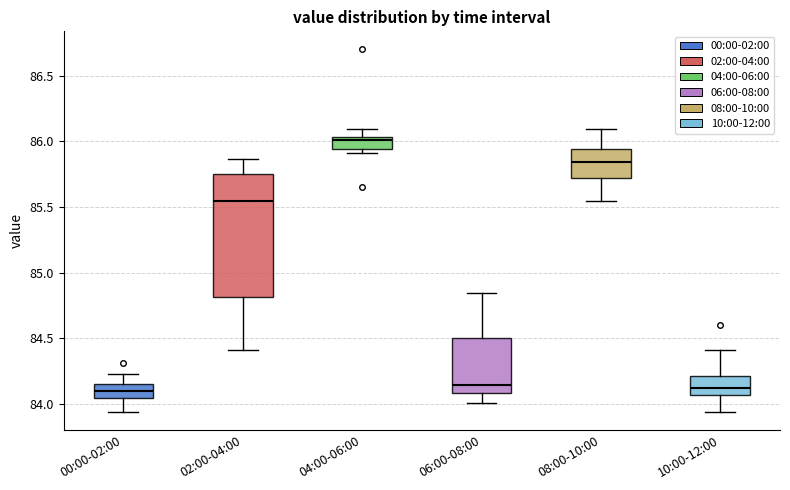

Reading left to right, read every box against the y-axis: the position of its median line, the range the box covers, and the ends of its whiskers. The values are not printed on the chart, so give them approximately, as read against the axis.

00:00-02:00: median 84.10, box 84.05 to 84.15, whiskers 83.95 to 84.25
02:00-04:00: median 85.55, box 84.80 to 85.75, whiskers 84.40 to 85.85
04:00-06:00: median 86.00, box 85.95 to 86.05, whiskers 85.90 to 86.10
06:00-08:00: median 84.15, box 84.10 to 84.50, whiskers 84.00 to 84.85
08:00-10:00: median 85.85, box 85.70 to 85.95, whiskers 85.55 to 86.10
10:00-12:00: median 84.10, box 84.05 to 84.20, whiskers 83.95 to 84.40